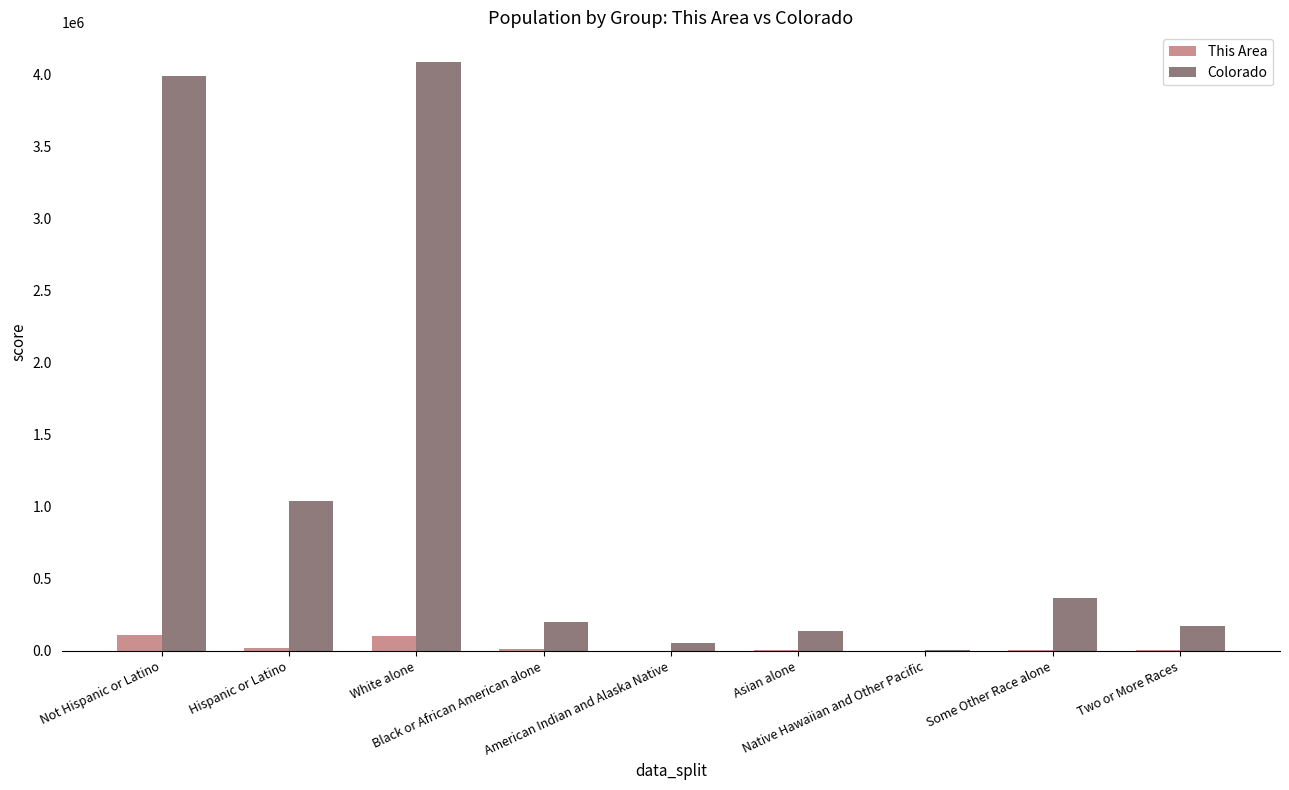

The value of Colorado at Two or More Races is 172456. True or false?

True